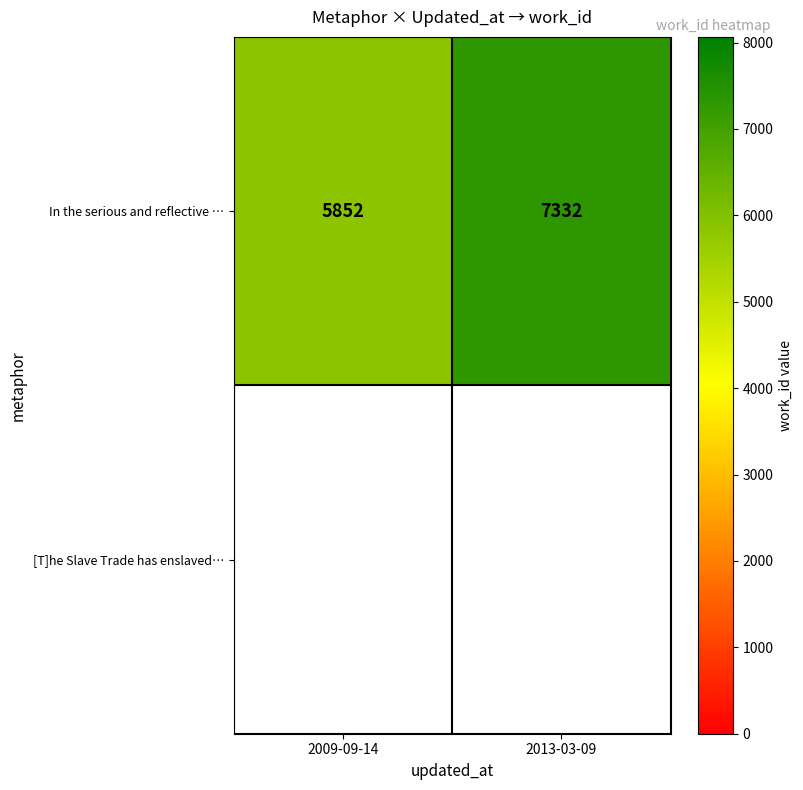

Which category has the lowest value across all series?

2009-09-14